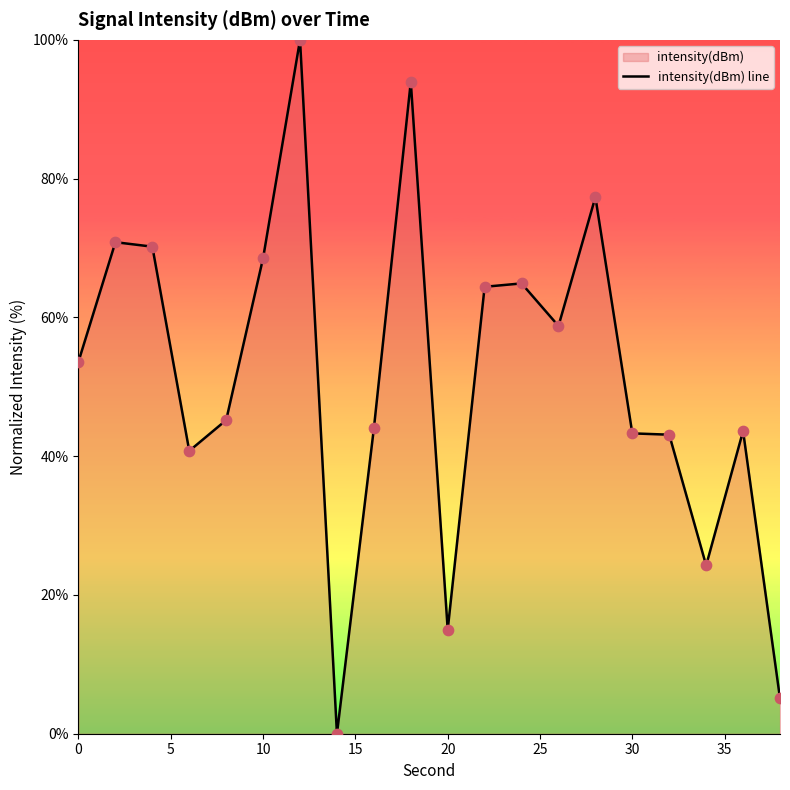

What is the change in value from 0 to 10?

+14.9